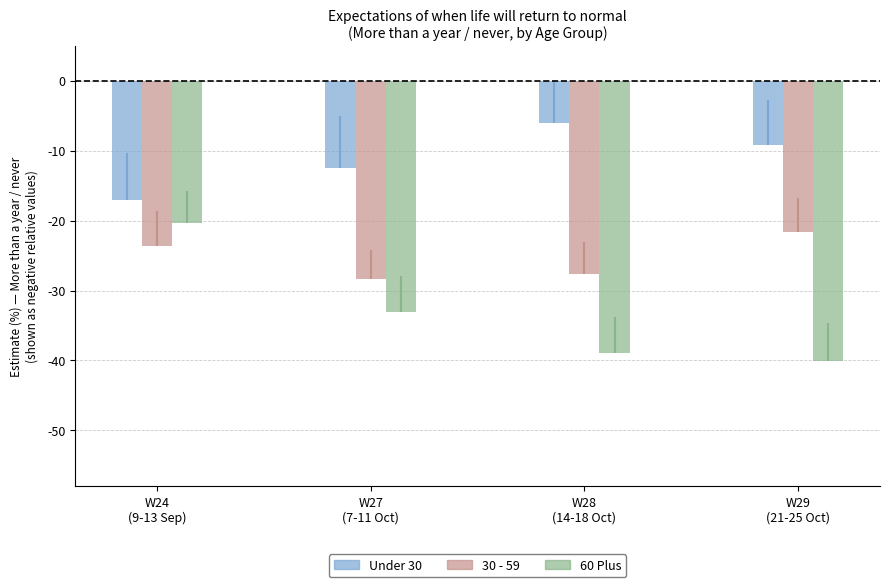

How many groups of bars are there?

4